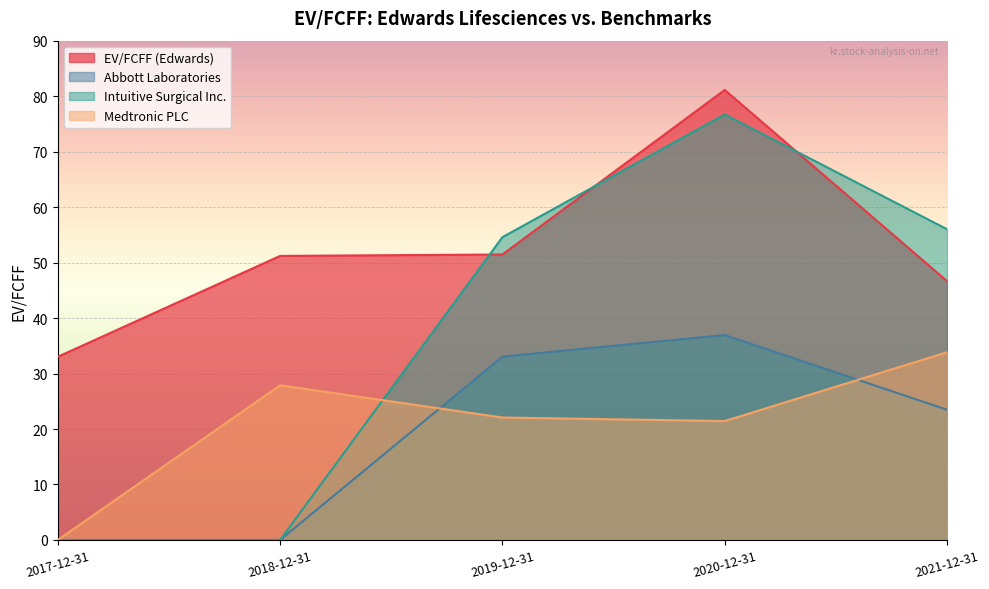

The Medtronic PLC series shows 5.8 at 2019-12-31. True or false?

False